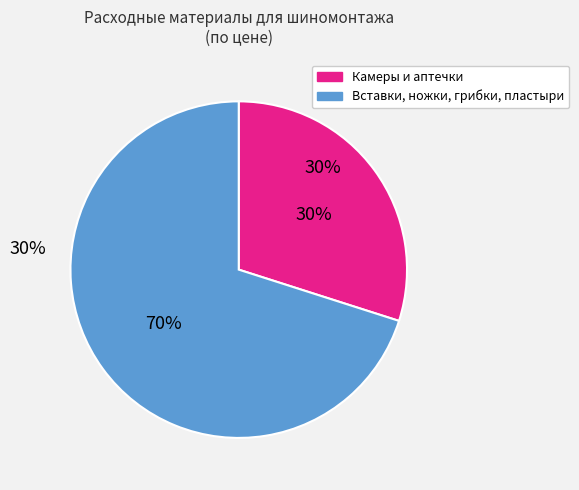

Is the sum of 500 0191 and 509 3216 greater than half?

No